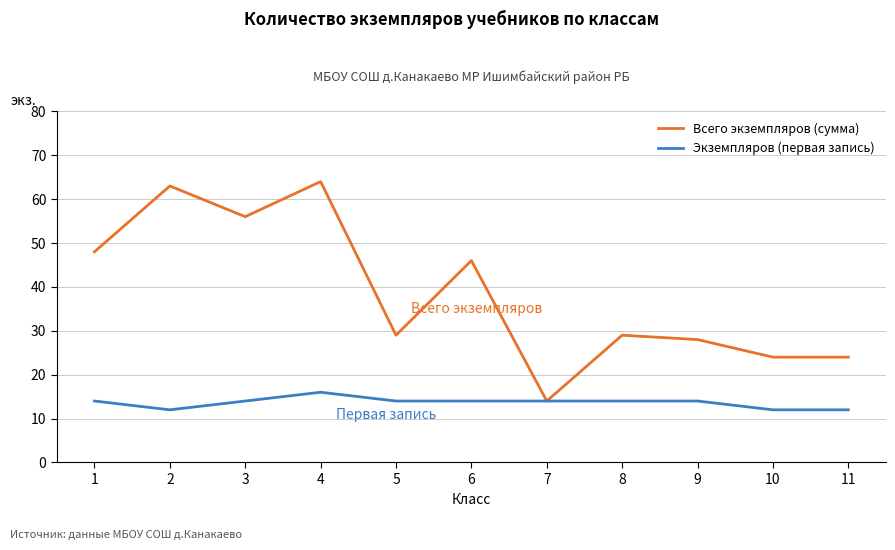

Is the value of Всего экземпляров (сумма) at 10 greater than the value of Экземпляров (первая запись) at 8?

Yes